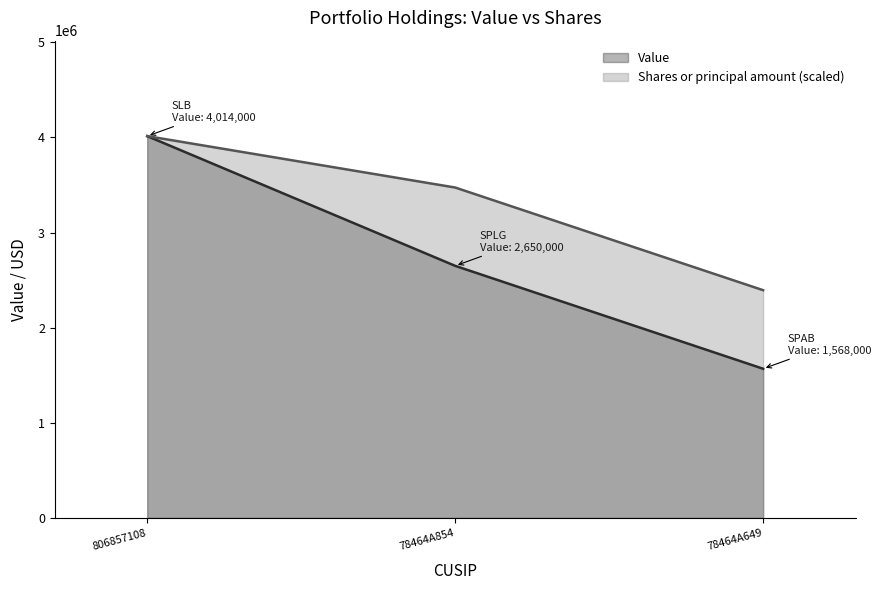

What is the total value across all series at 78464A649?

3962023.8